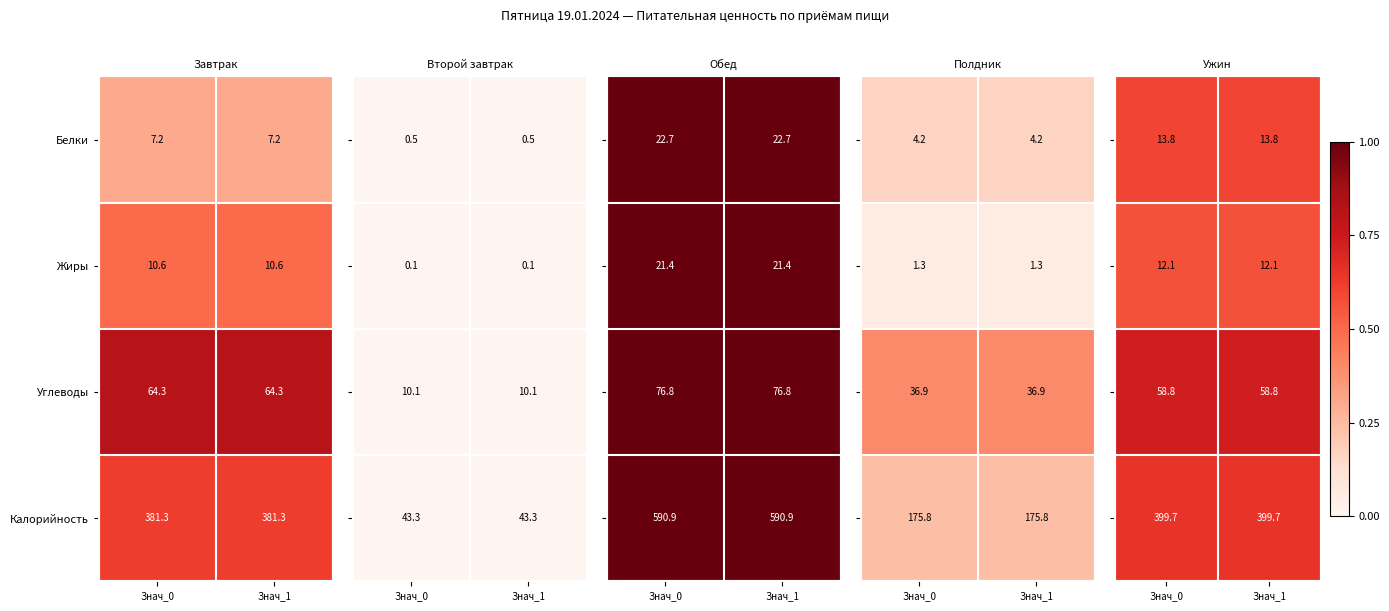

Read the Жиры value at Знач_1.

10.6